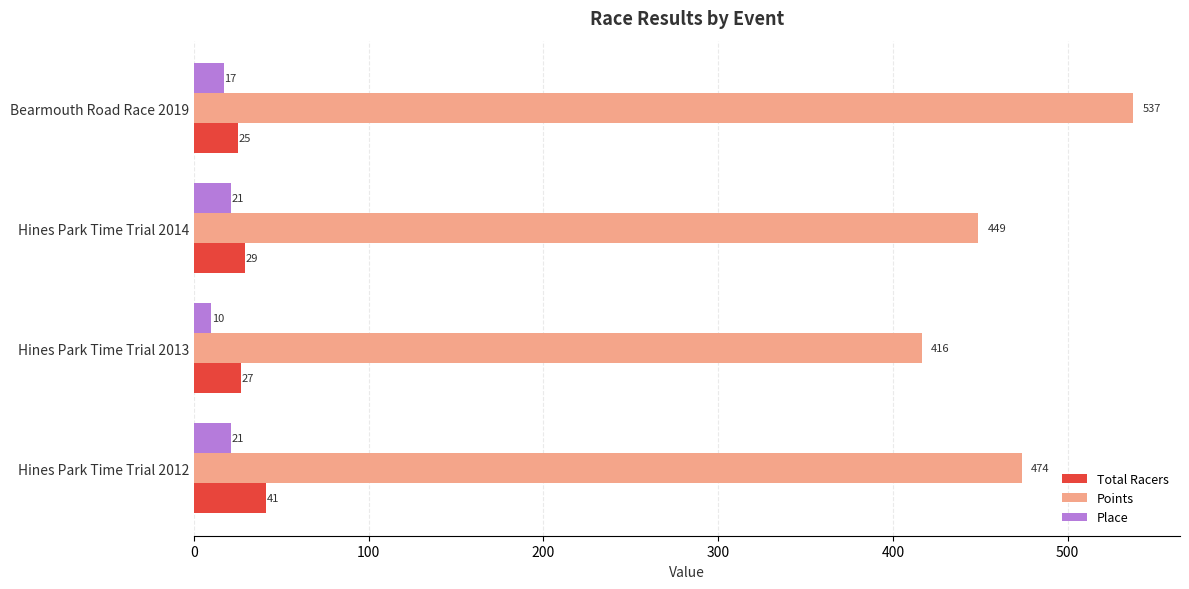

The Points series shows 473.8 at Hines Park Time Trial 2012. True or false?

True